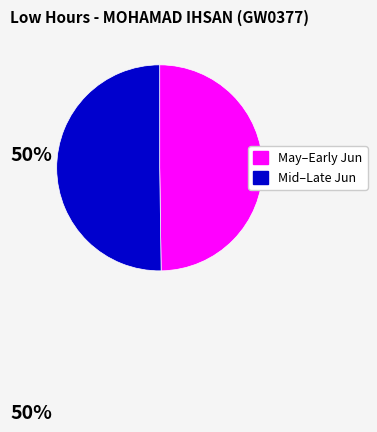

Do May–Early Jun and Mid–Late Jun together represent more than half of the pie?

Yes